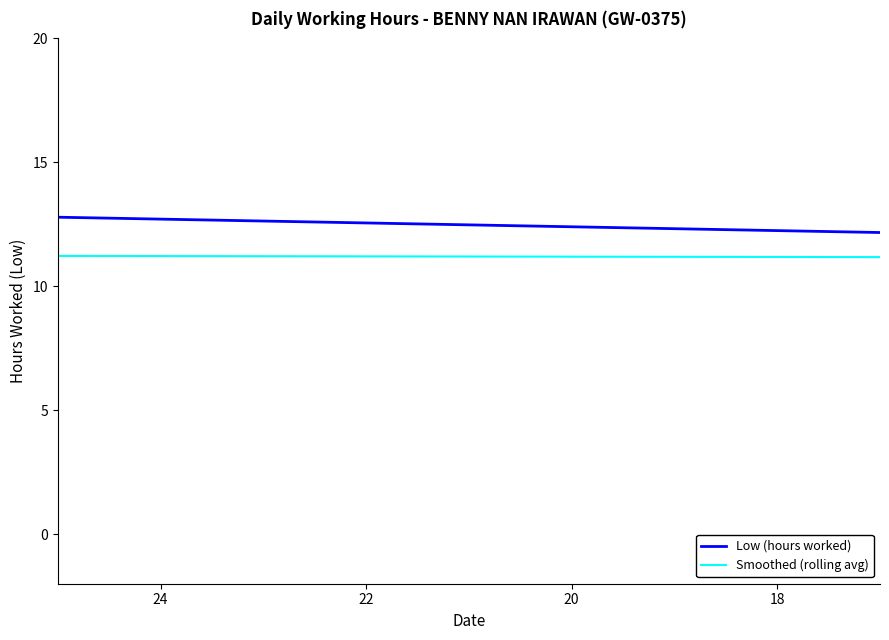

How many intersections are there between Low (hours worked) and Smoothed (rolling avg)?

9